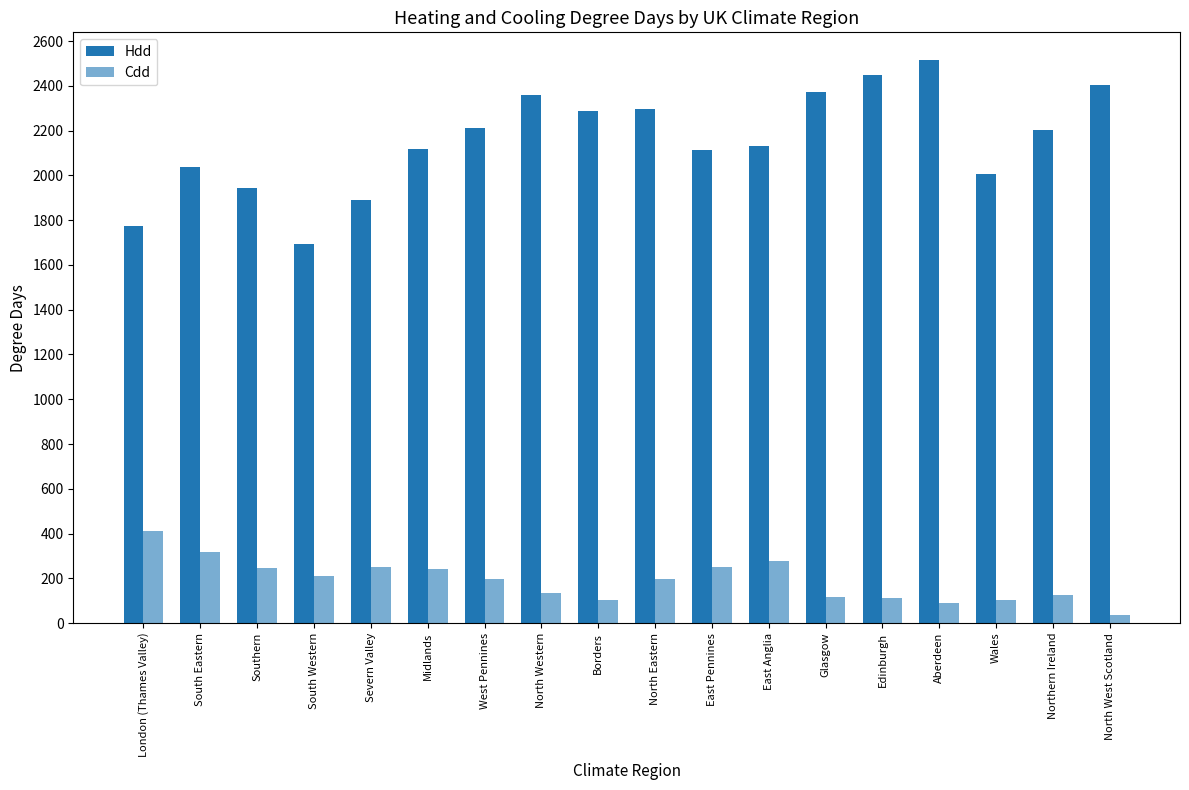

At which category is the sum across all series the highest?

Aberdeen